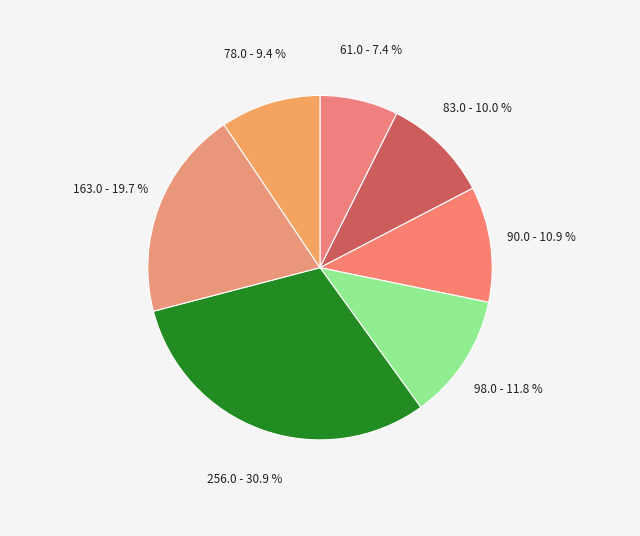

How many segments does this pie chart have?

7